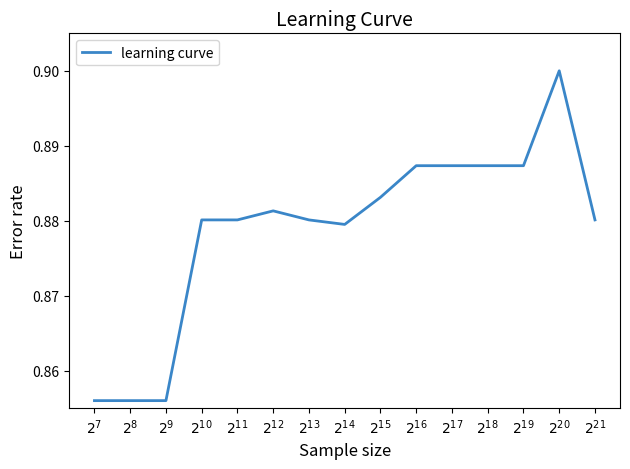

What position from the left is $2^{20}$?

14